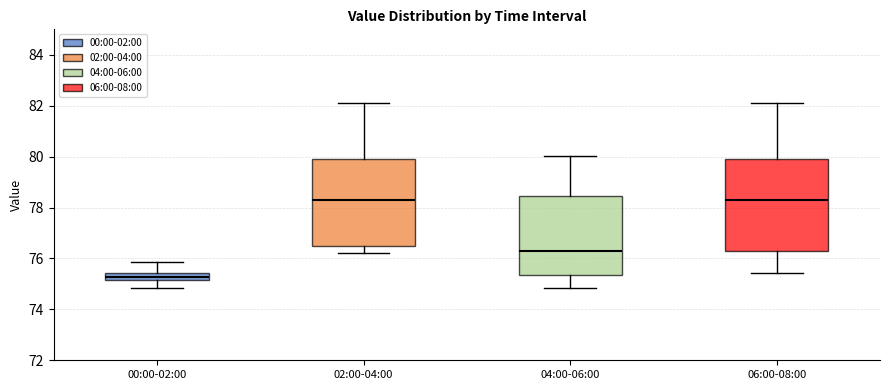

Which box is the tallest, from its lower edge to its upper edge?

06:00-08:00